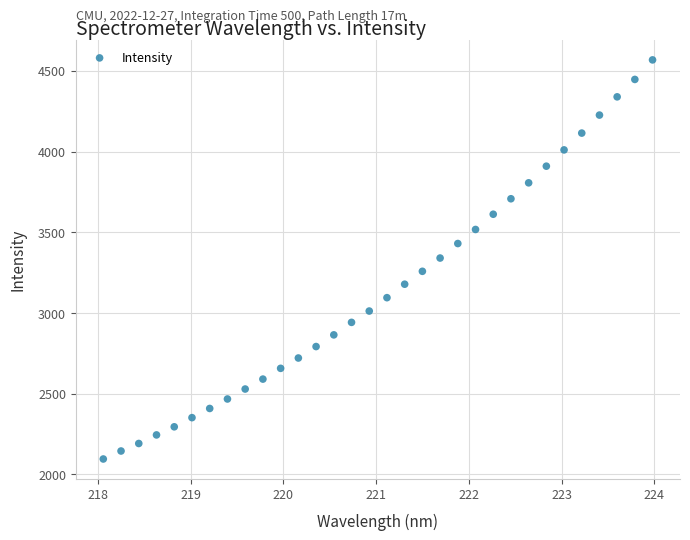

What is the range of Y values (max minus min)?

2472.2